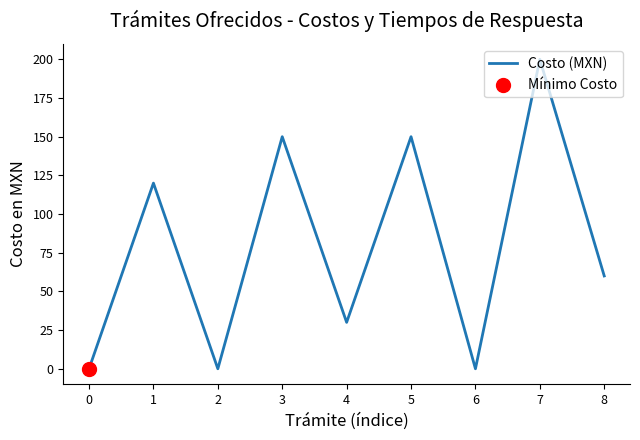

Between 5 and 7, which is larger?

7